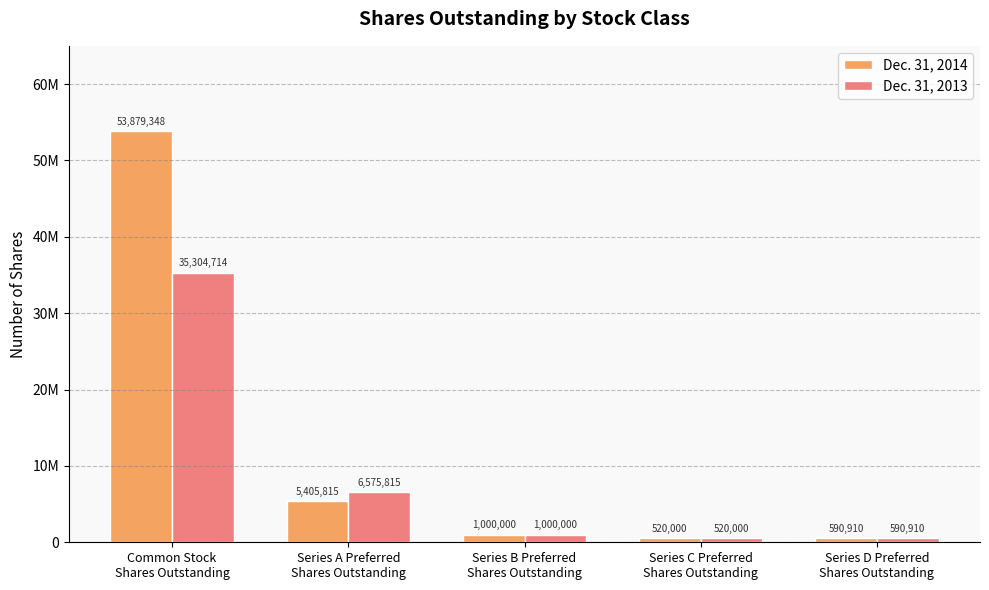

Are the bars horizontal?

No